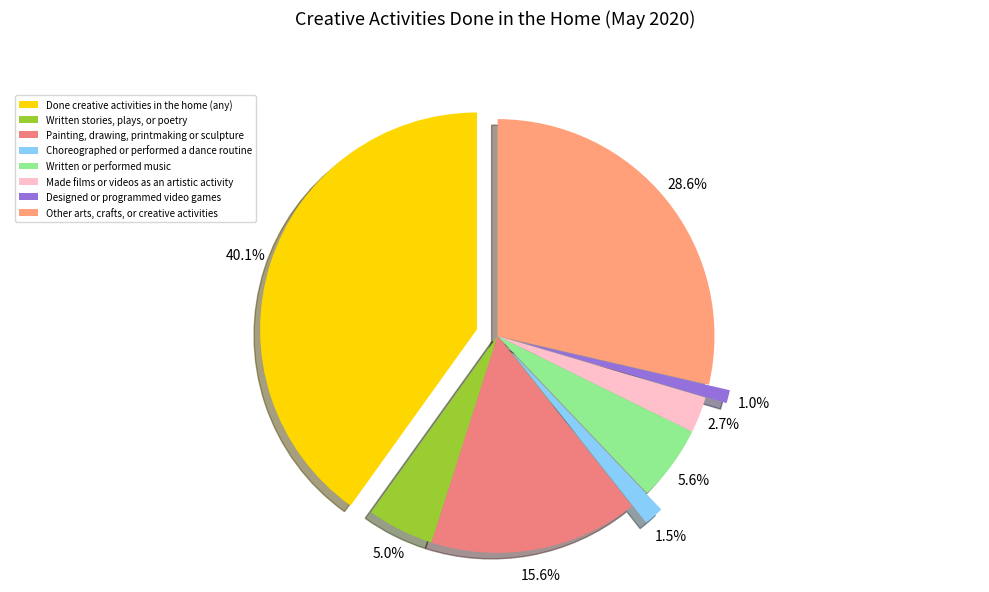

How many segments does this pie chart have?

8